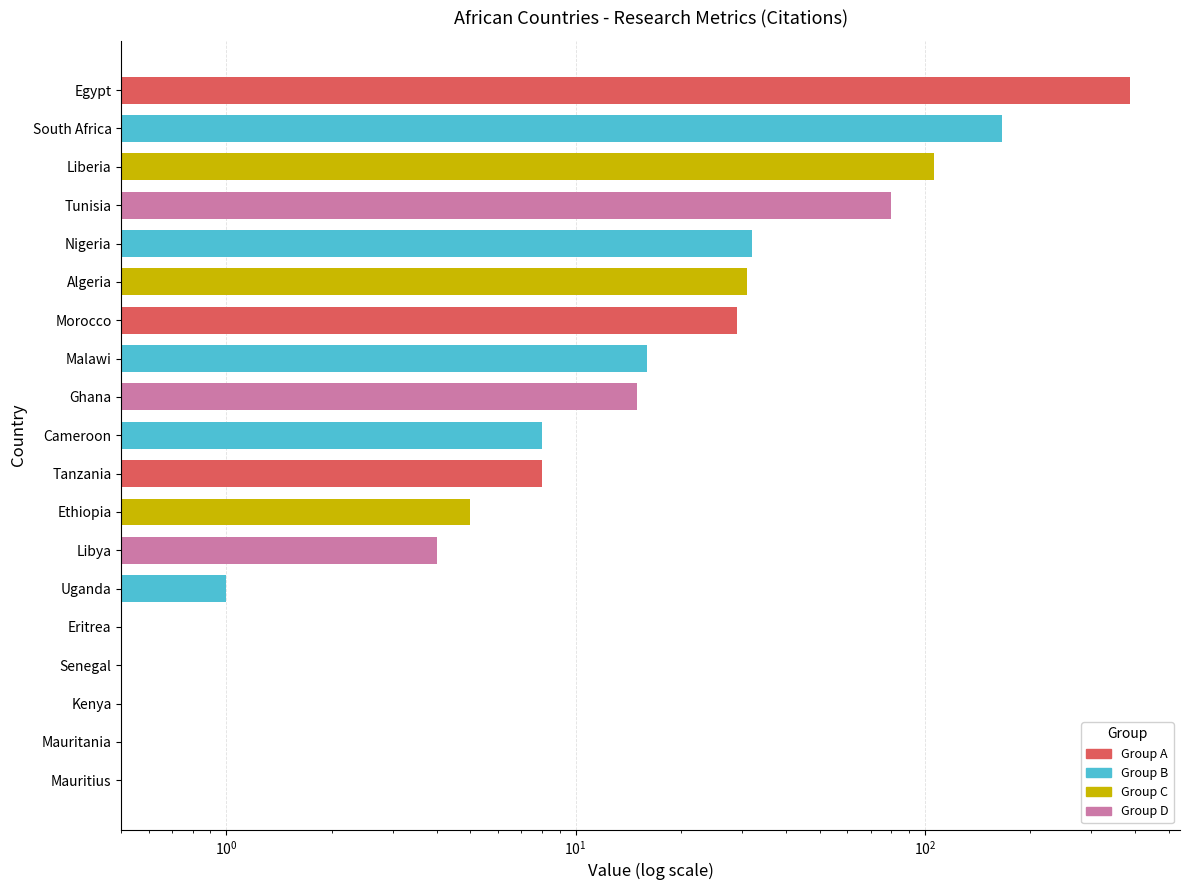

What is the minimum value shown in the chart?

0.5